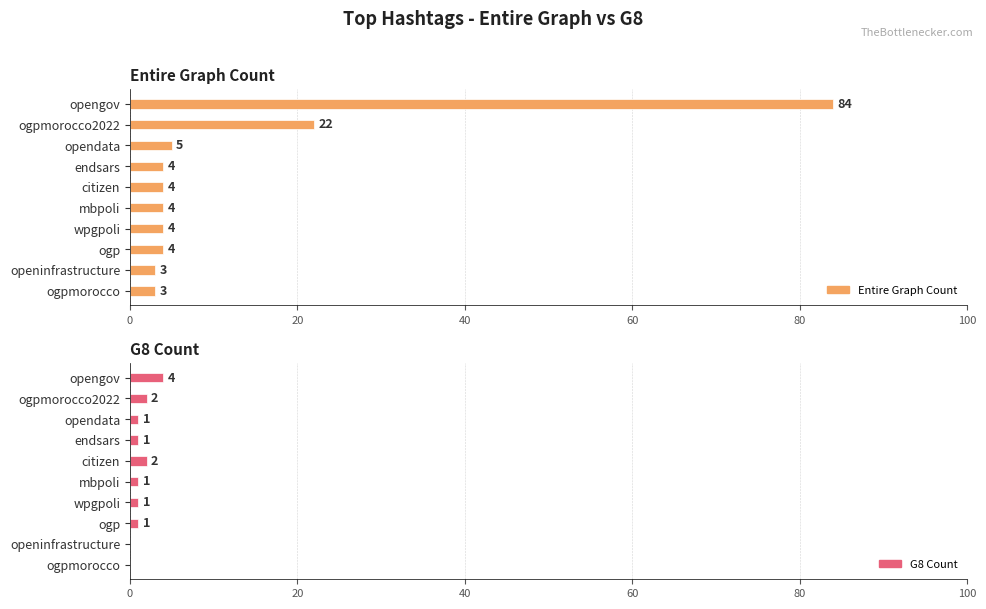

Which series has the largest range (max minus min)?

Entire Graph Count